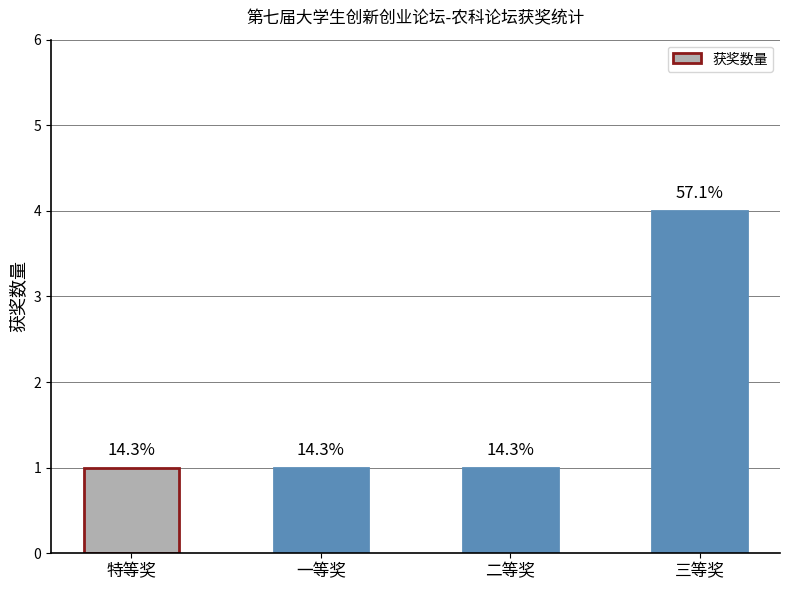

How many bars are there in total?

4